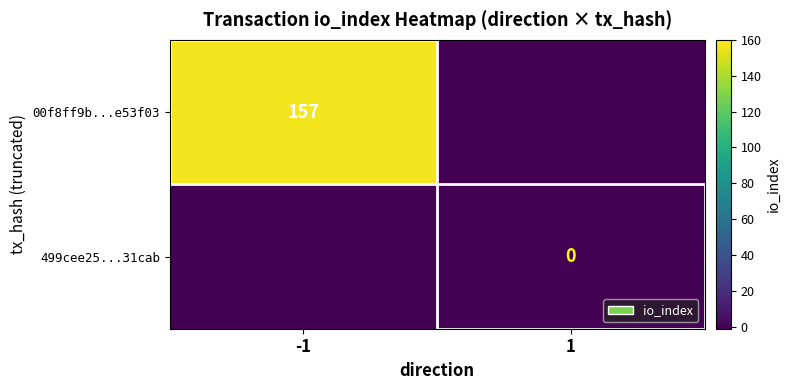

True or false: 00f8ff9b...e53f03 has a value of 59 at -1.

False